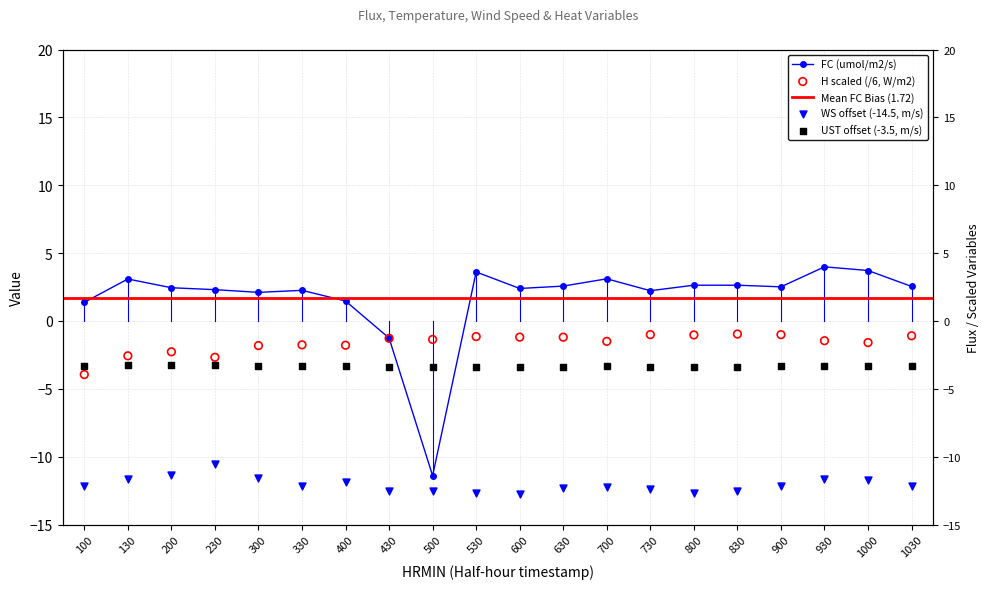

Which series reaches the minimum Y coordinate?

WS